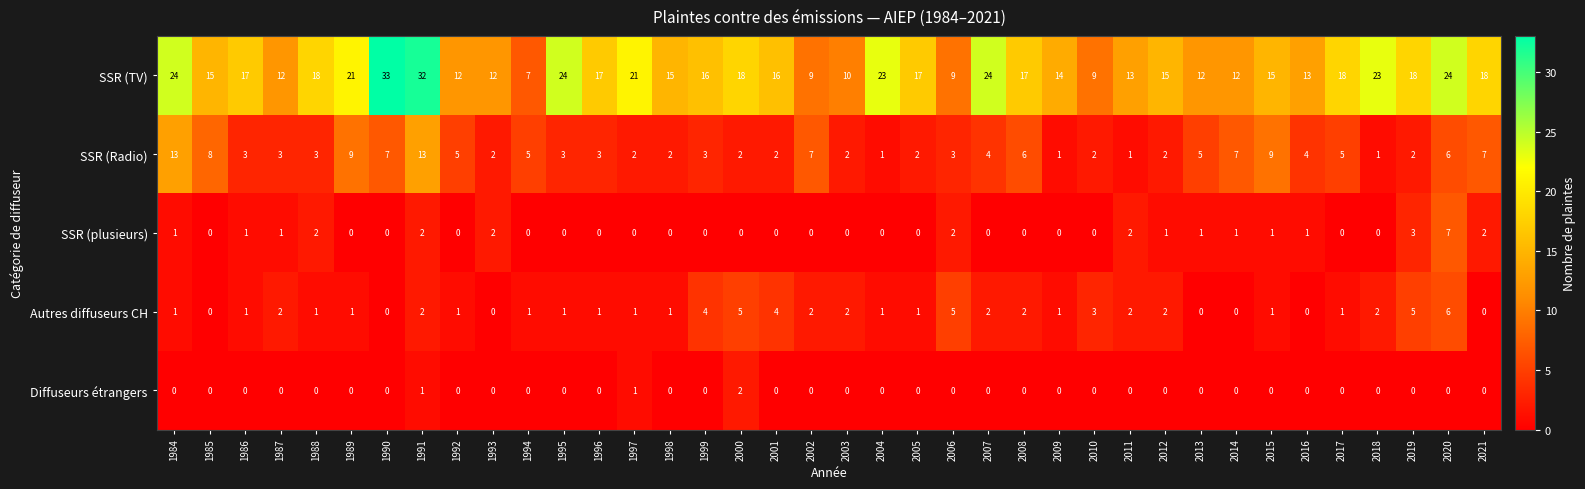

Is it true that SSR (Radio) equals 13 at 1991?

True